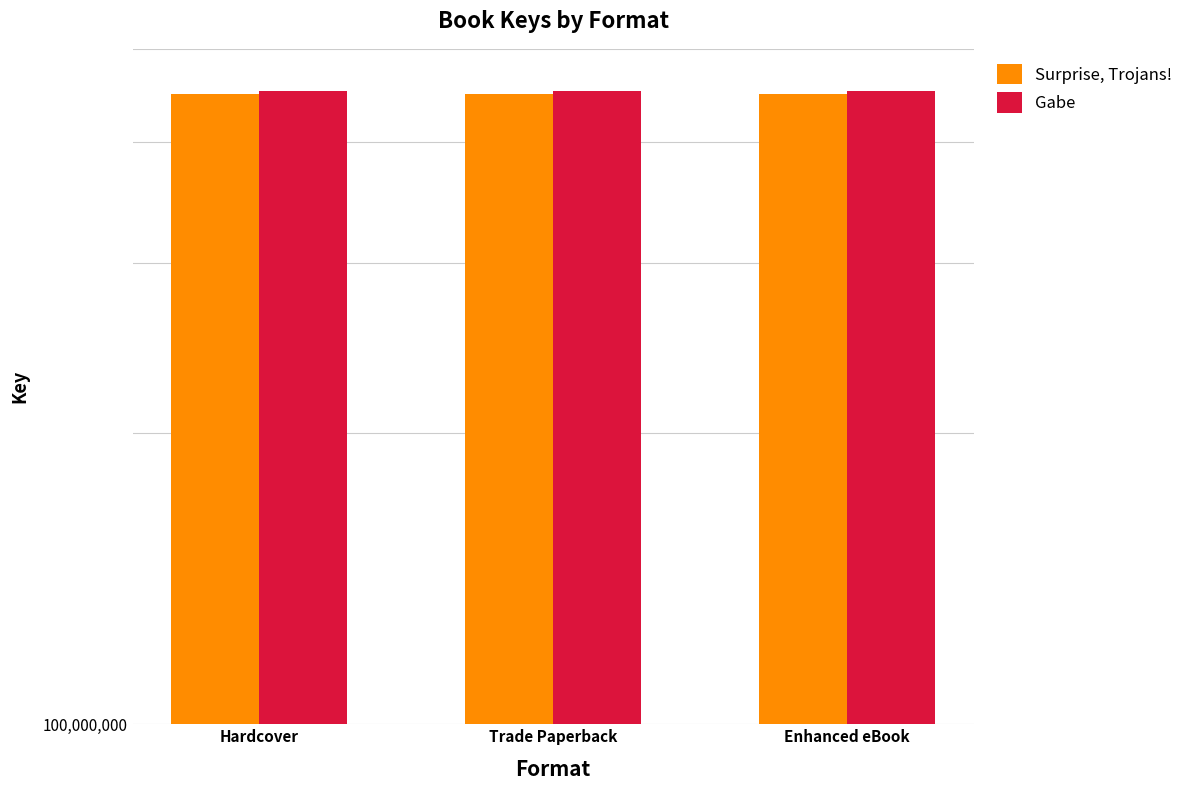

Which series has the largest range (max minus min)?

Surprise, Trojans!